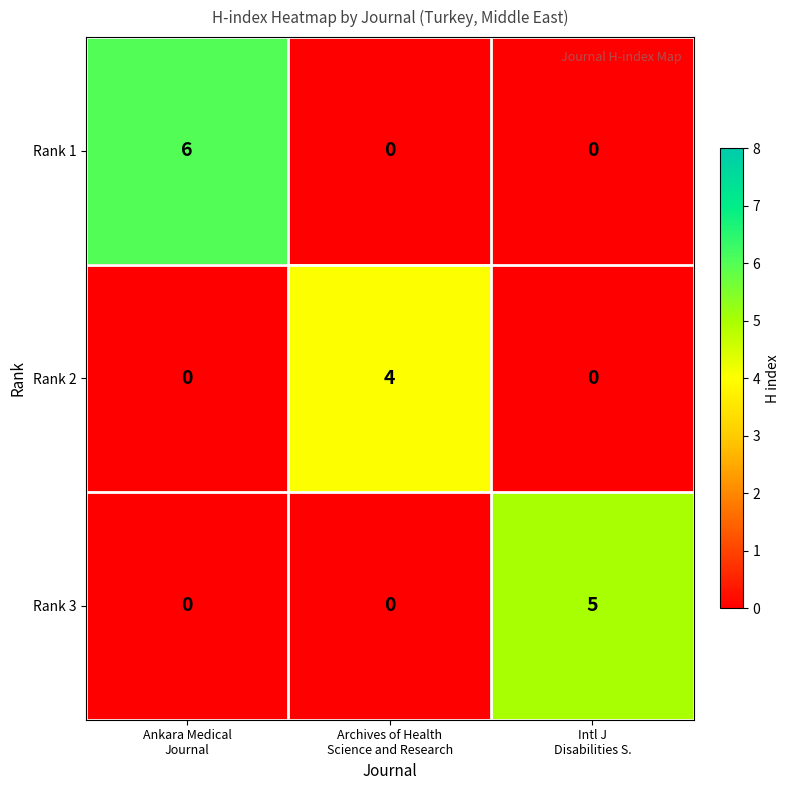

Which series has the largest total across all categories?

Rank 1